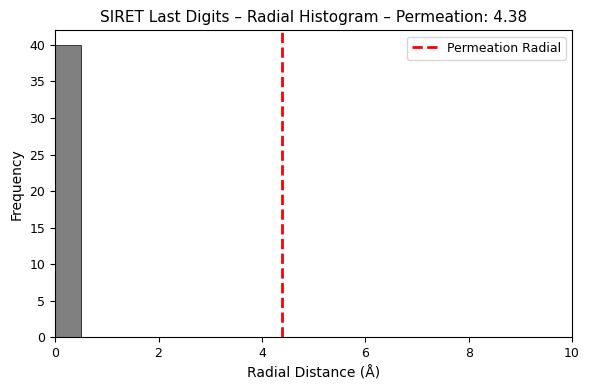

Read against the x-axis, roughly where is the centre of the tallest bar?

0.2